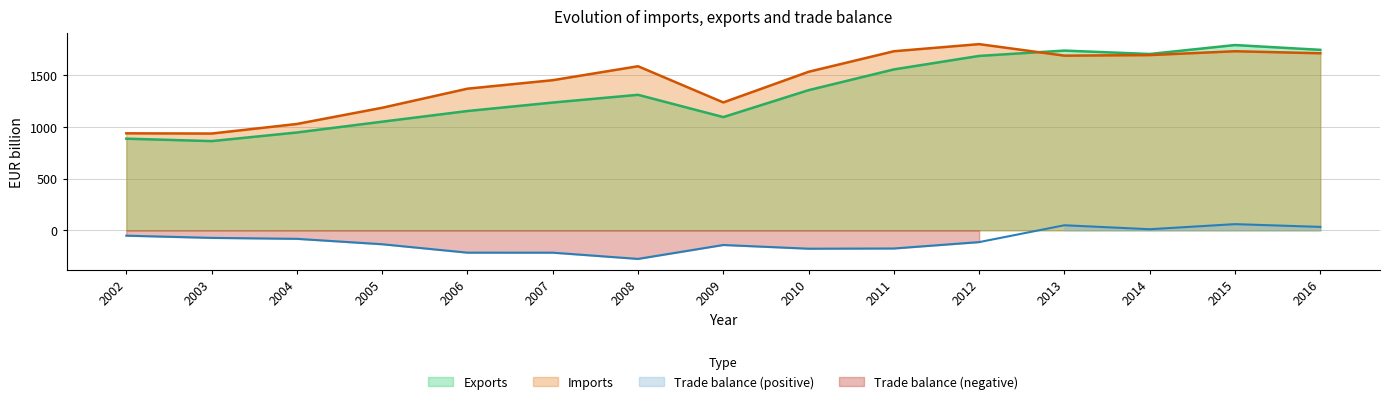

Is it true that Trade balance equals -141.7 at 2009?

True